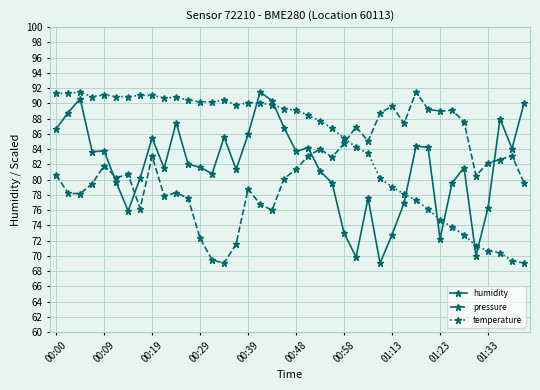

How many categories are shown in the chart?

40